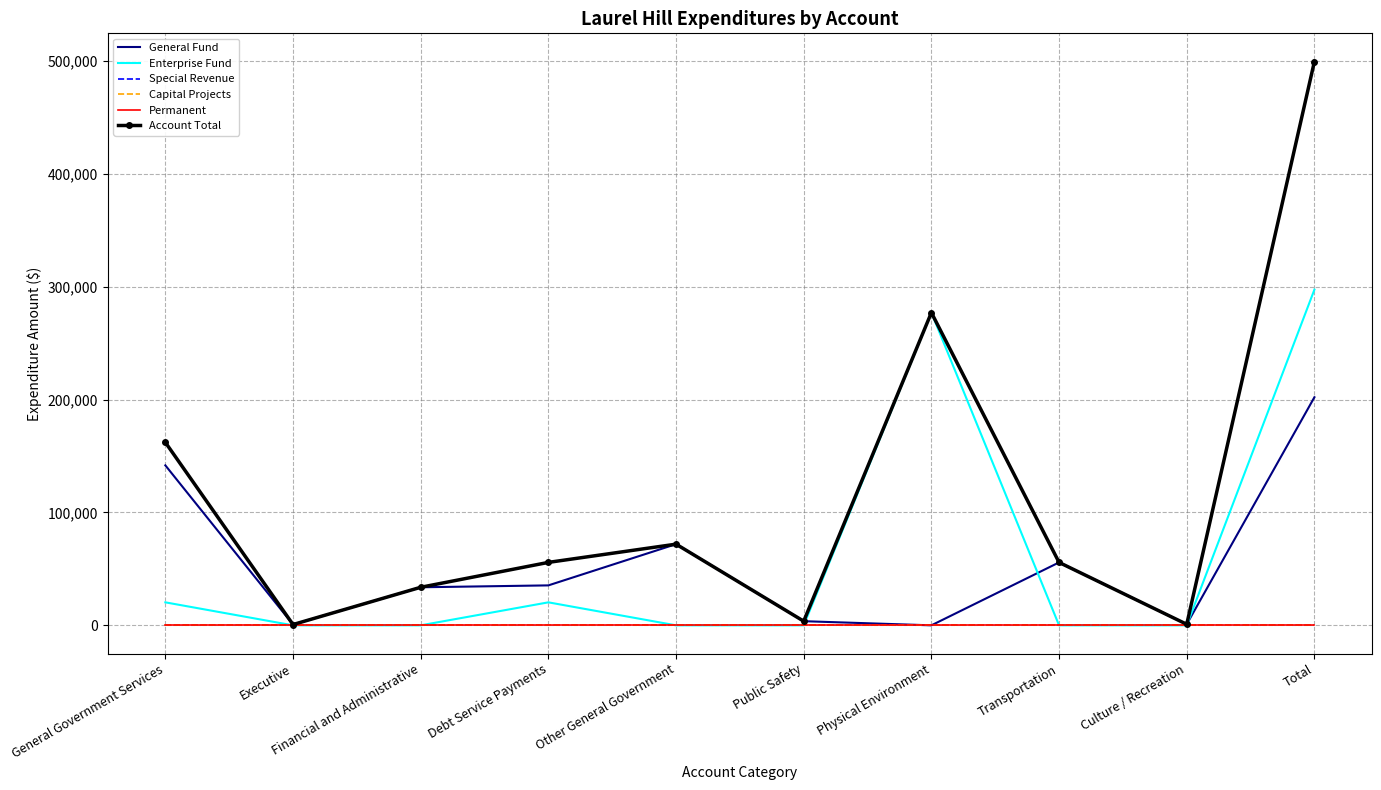

How many data points in General Fund are above 35398?

4